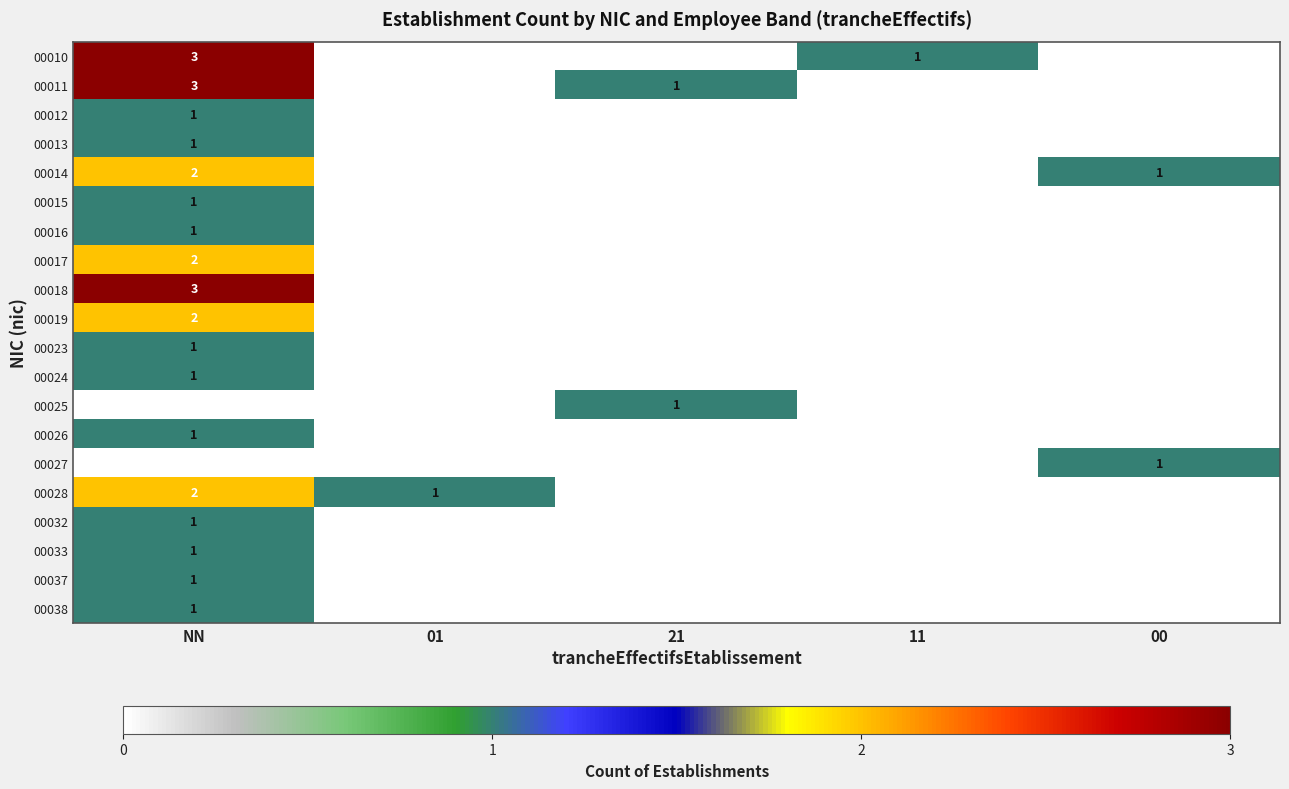

The value of 00038 at NN is 1. True or false?

True